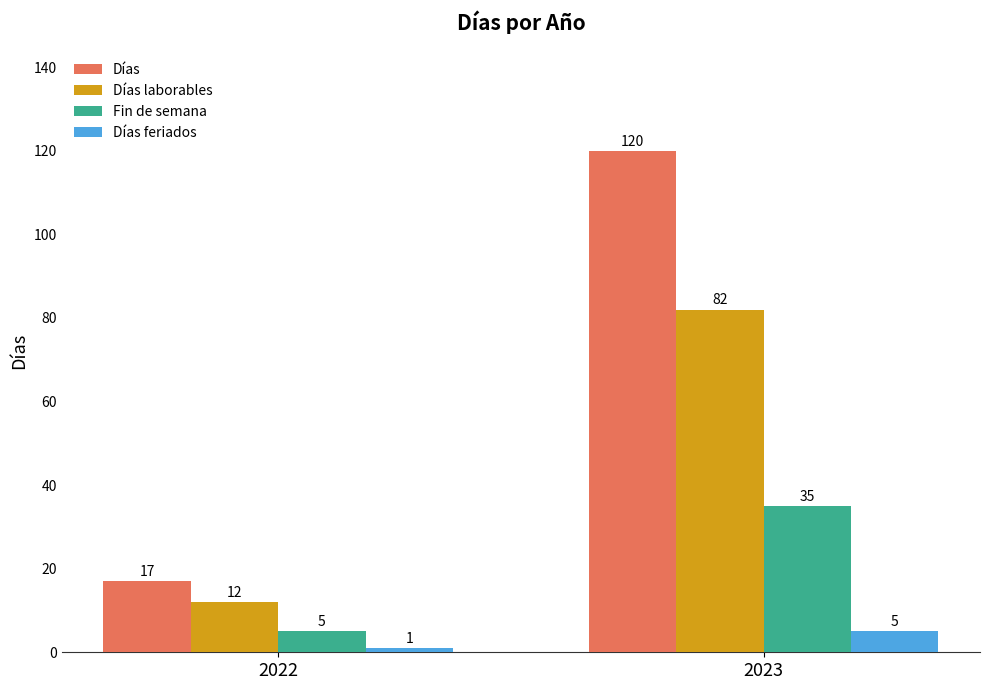

Is the value of Días feriados at 2023 greater than the value of Días laborables at 2022?

No